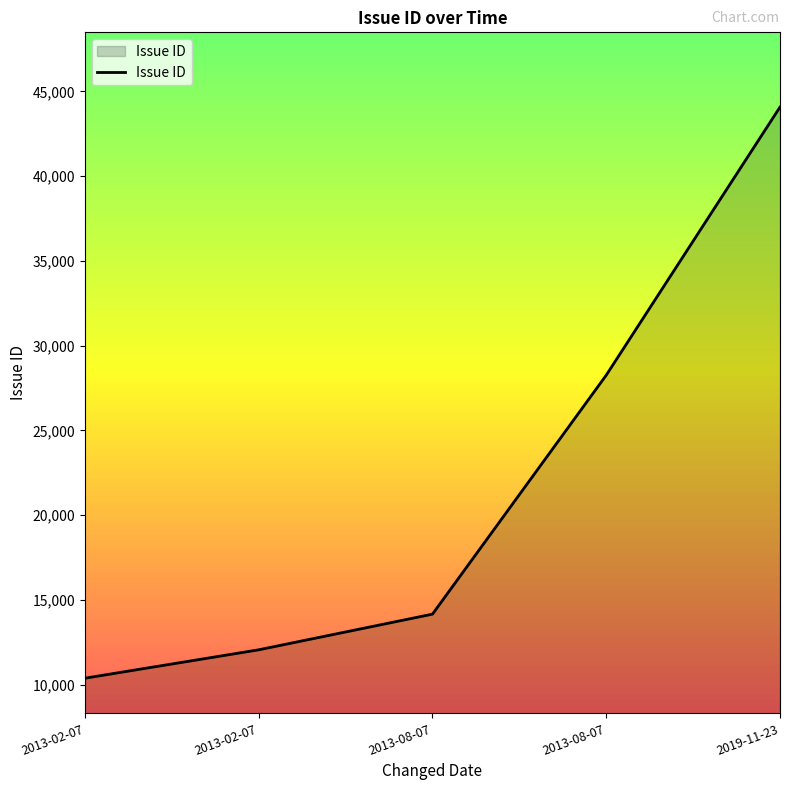

What is the average value?

21789